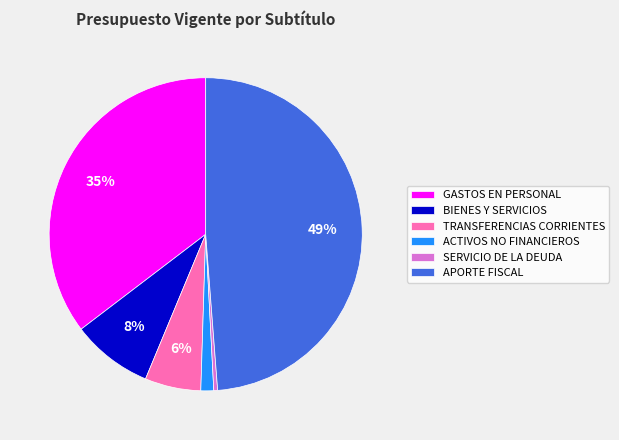

Count the number of slices in the pie.

6